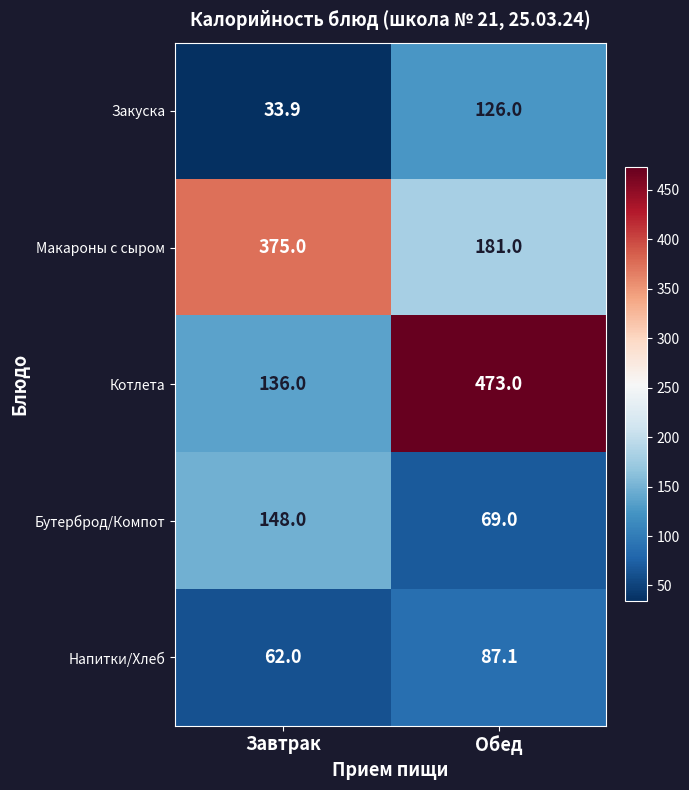

What is the total value across all series at Обед?

936.1